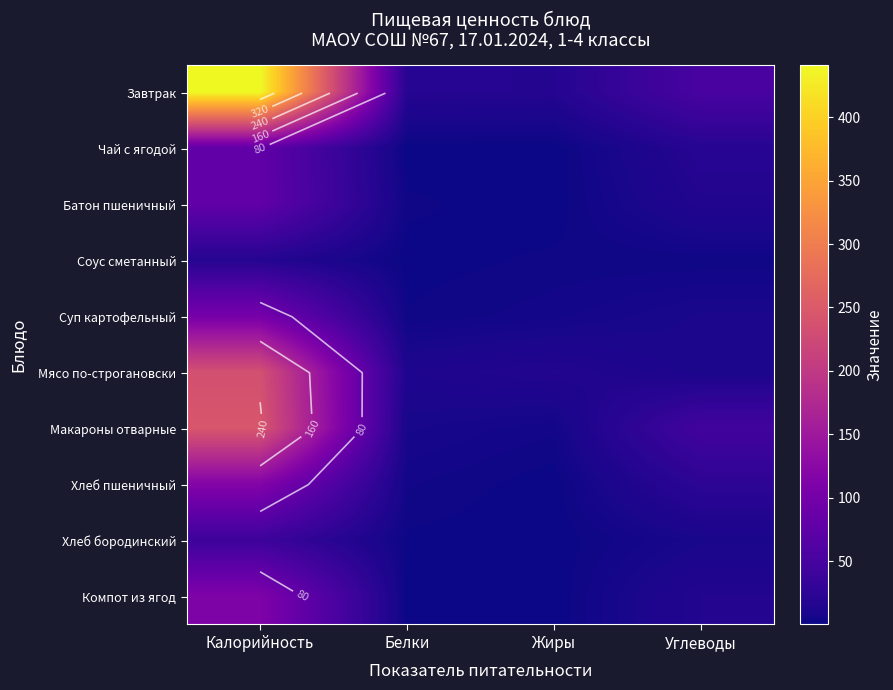

At which category is the sum across all series the highest?

Калорийность